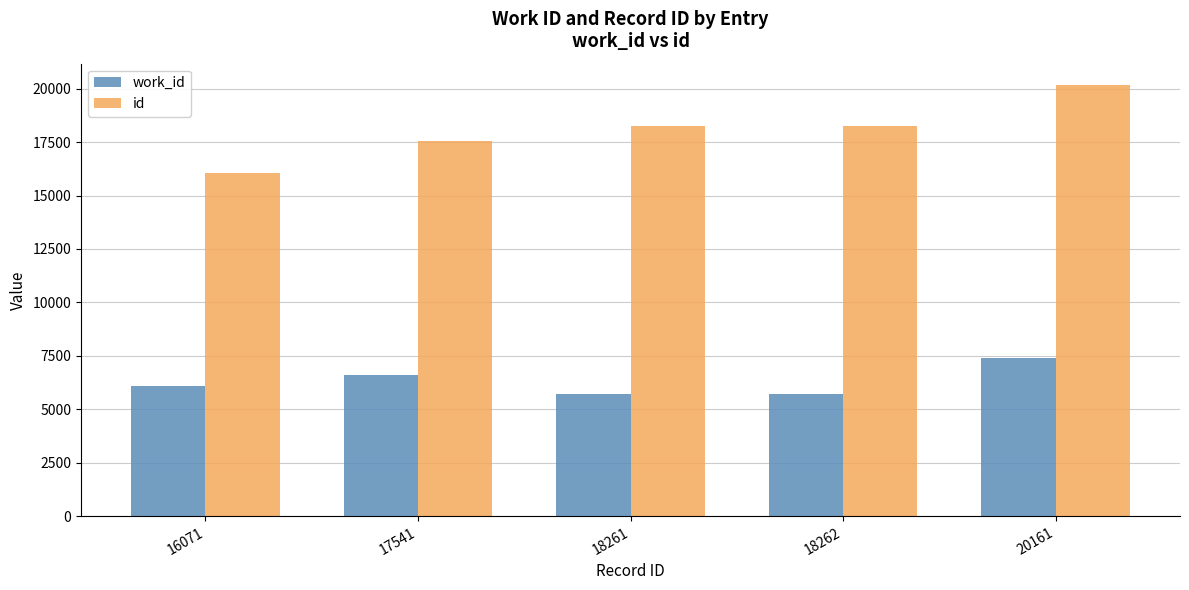

How many bars are there in each group?

2